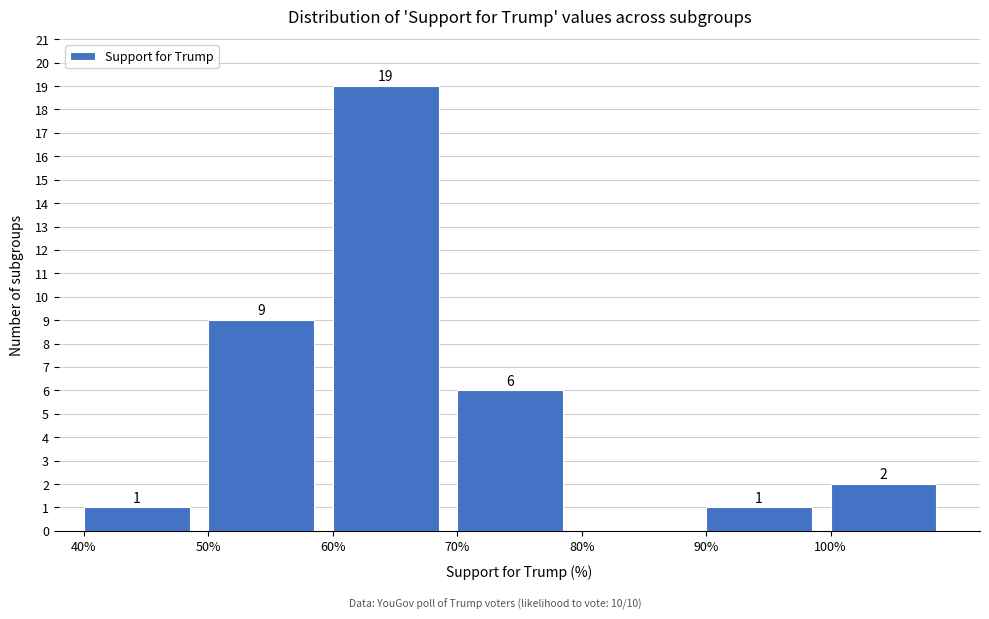

Which range on the x-axis has the tallest bar?

60 to 70